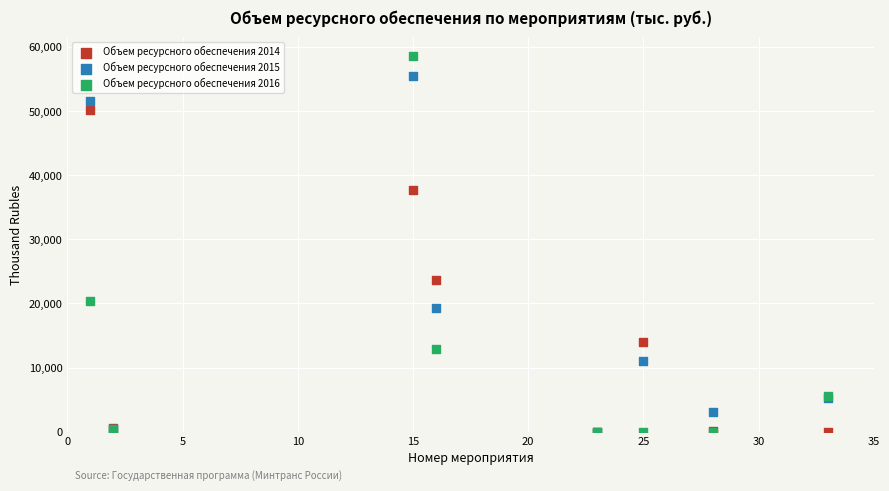

Across all series, what Y value is closest to 29317?

23695.2